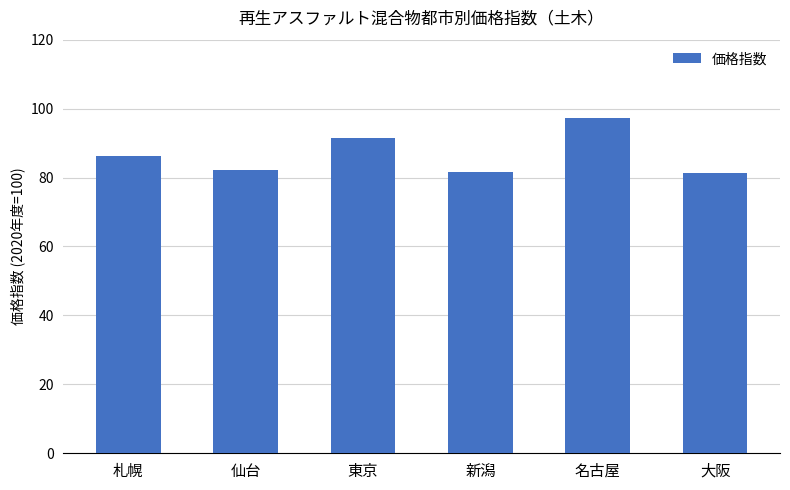

The value at 名古屋 is 97.3. True or false?

True